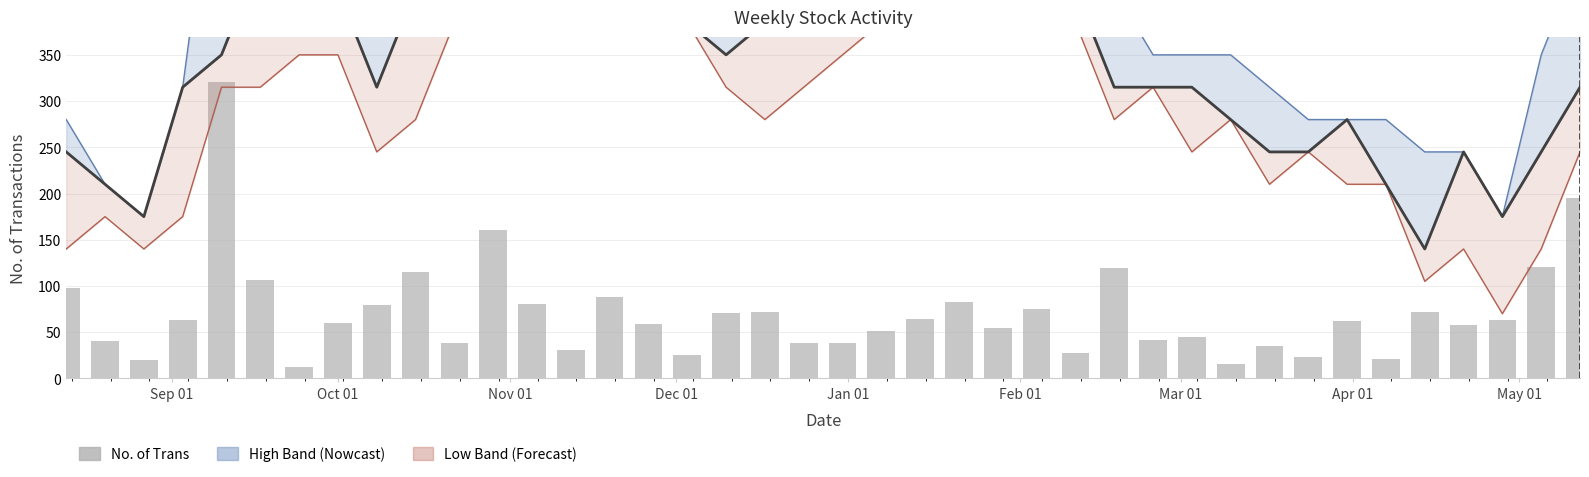

Read the No. of Trans value at Jan 01.

38